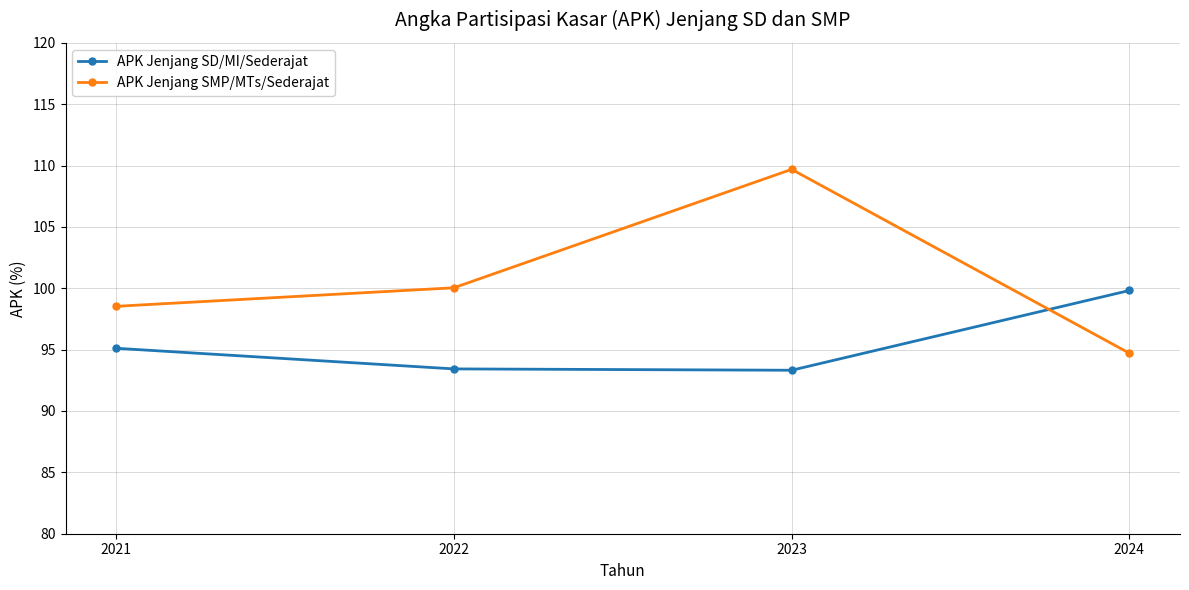

At how many categories does at least one series exceed 106?

1